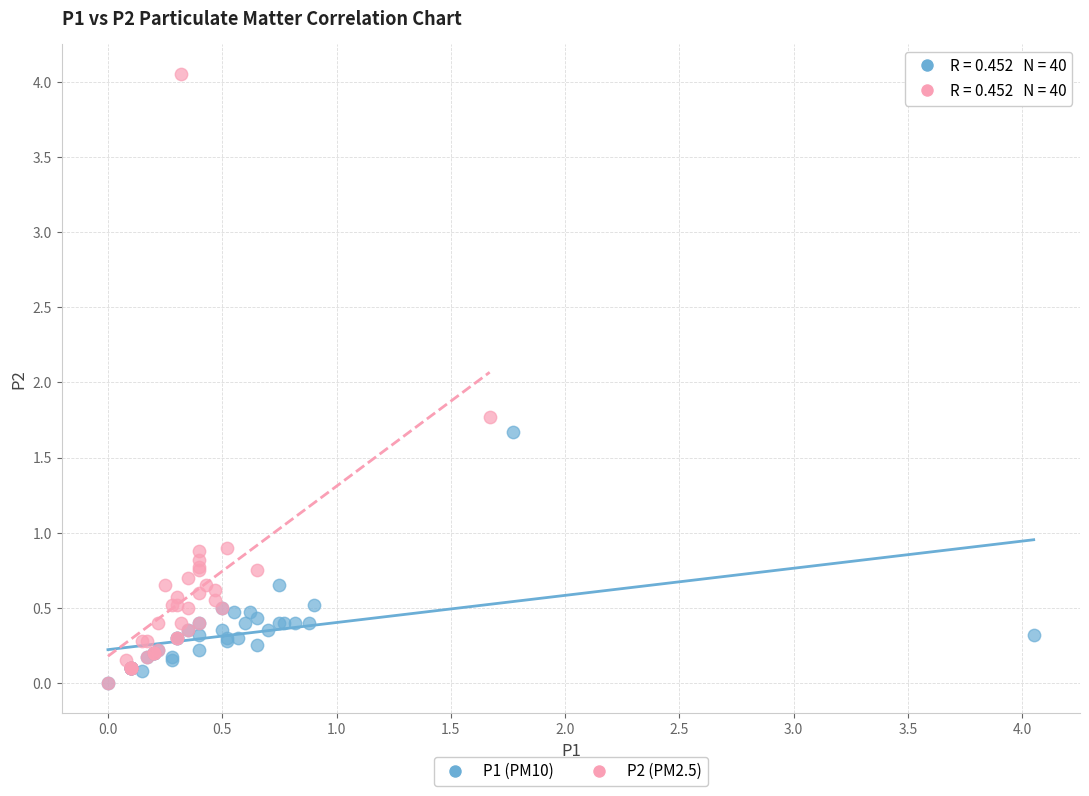

Which series contains the highest Y value?

P2 (PM2.5)